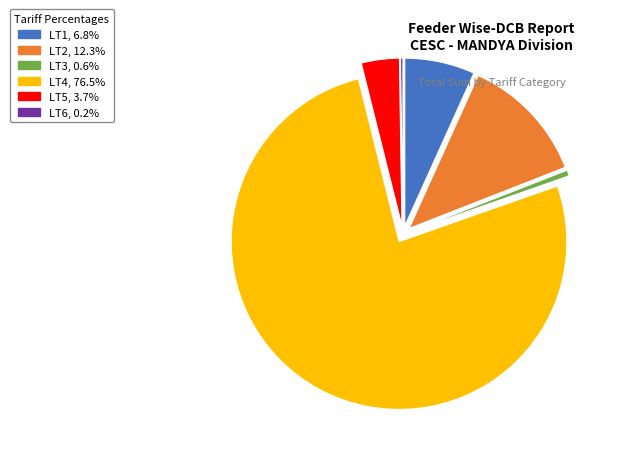

Do LT2 and LT4 together represent more than half of the pie?

Yes